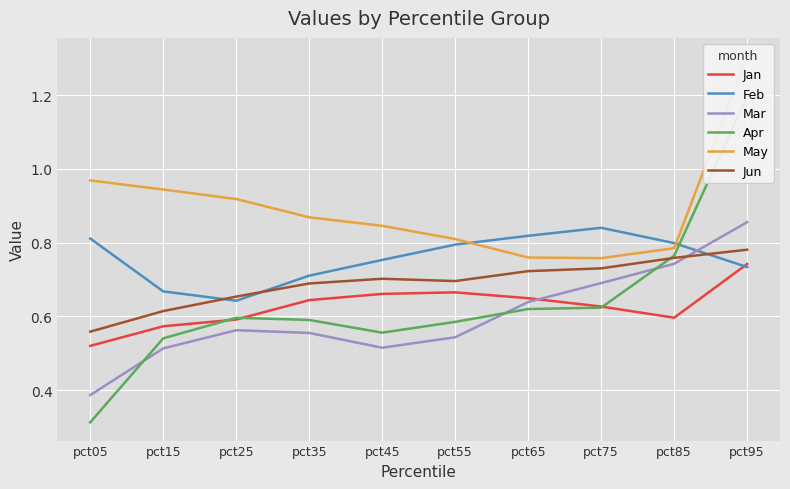

What is the difference between the Jun values at pct75 and pct05?

0.2